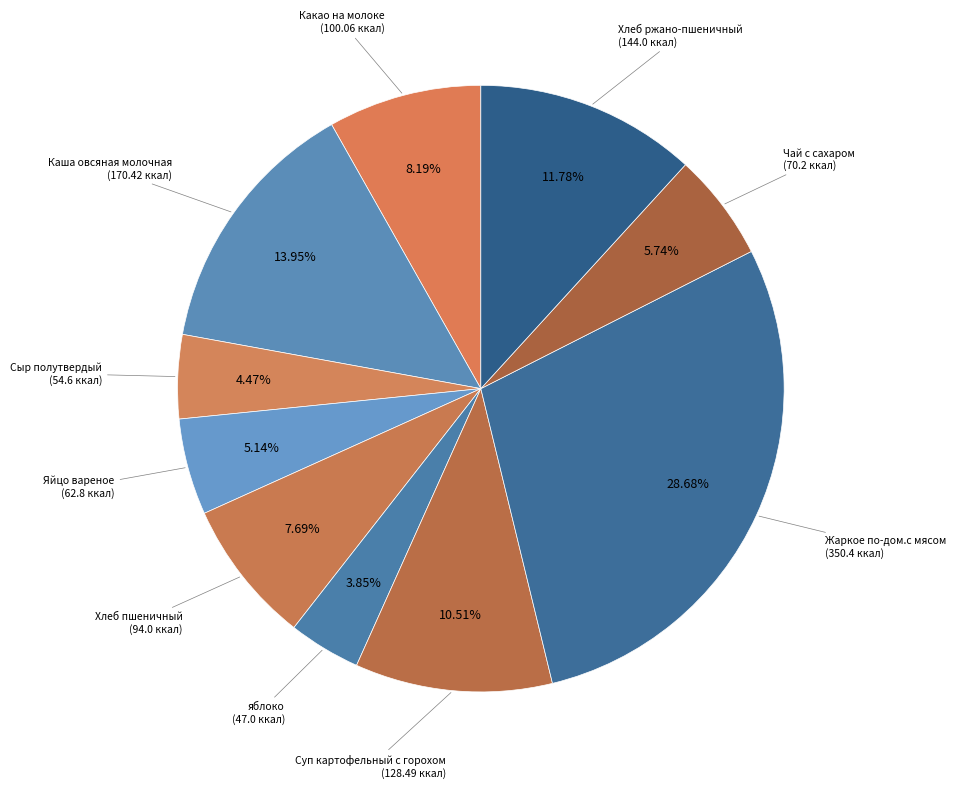

Count the number of slices in the pie.

10